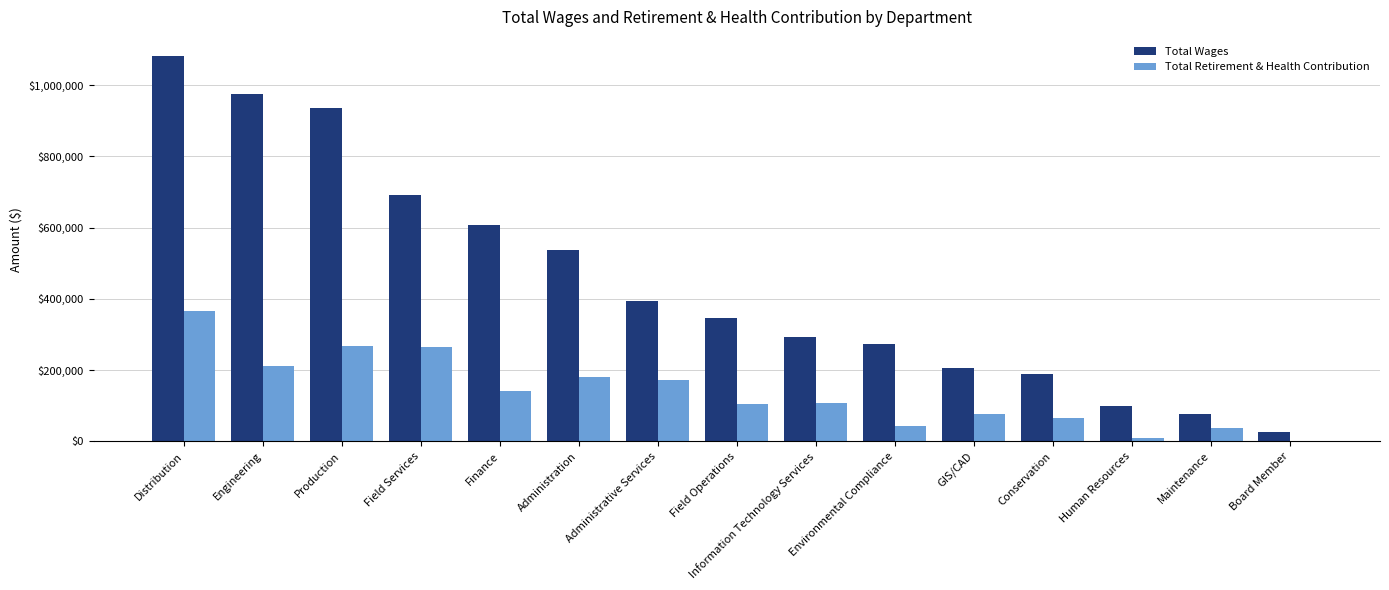

At which category is the sum across all series the highest?

Distribution